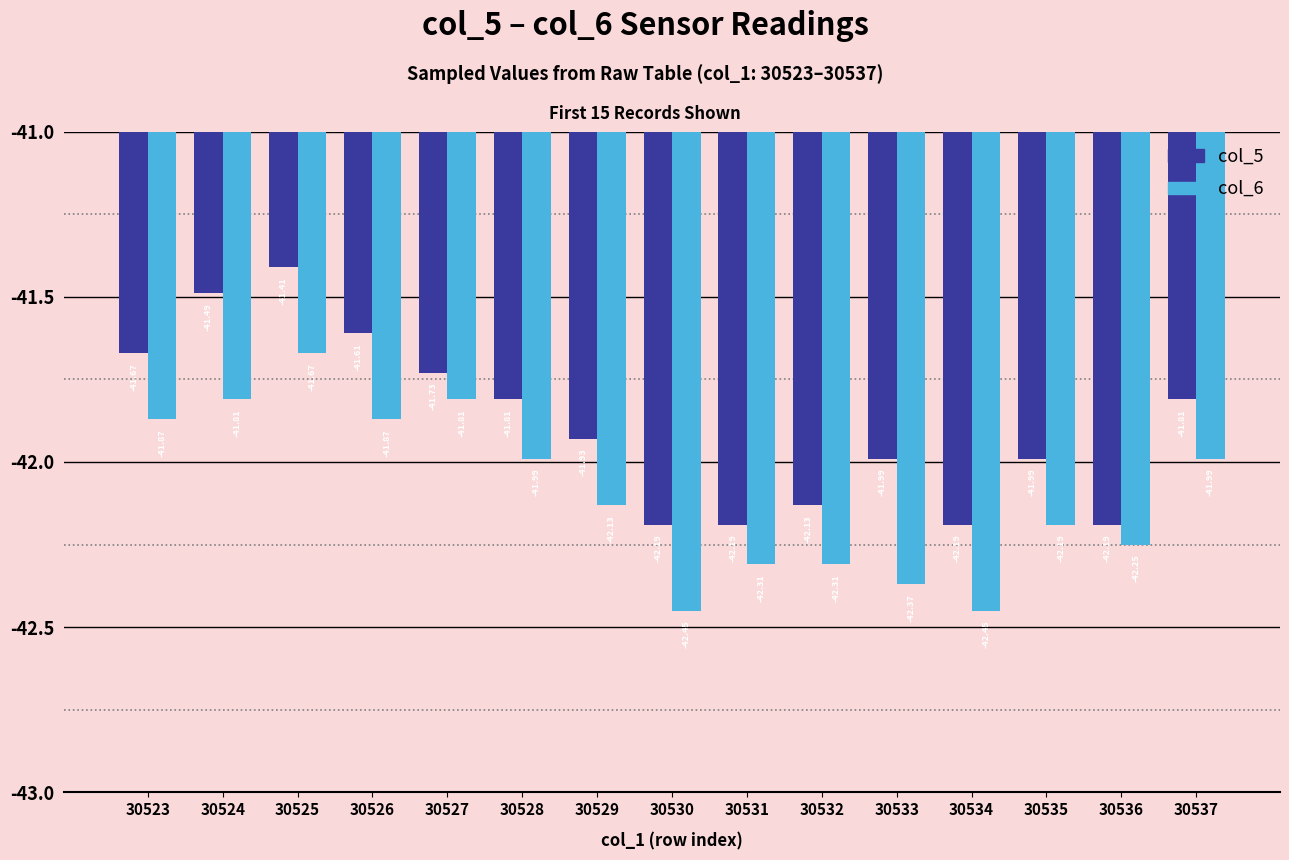

What are all the series names shown in the legend?

col_5, col_6